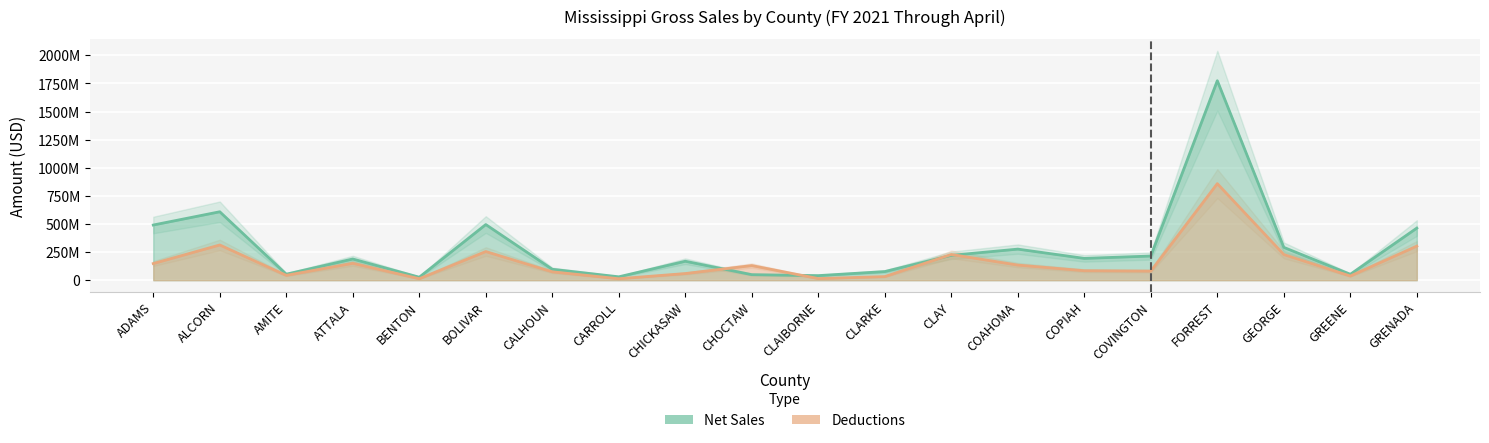

What is the difference between the maximum and minimum values in the Net Sales series?

1747807824